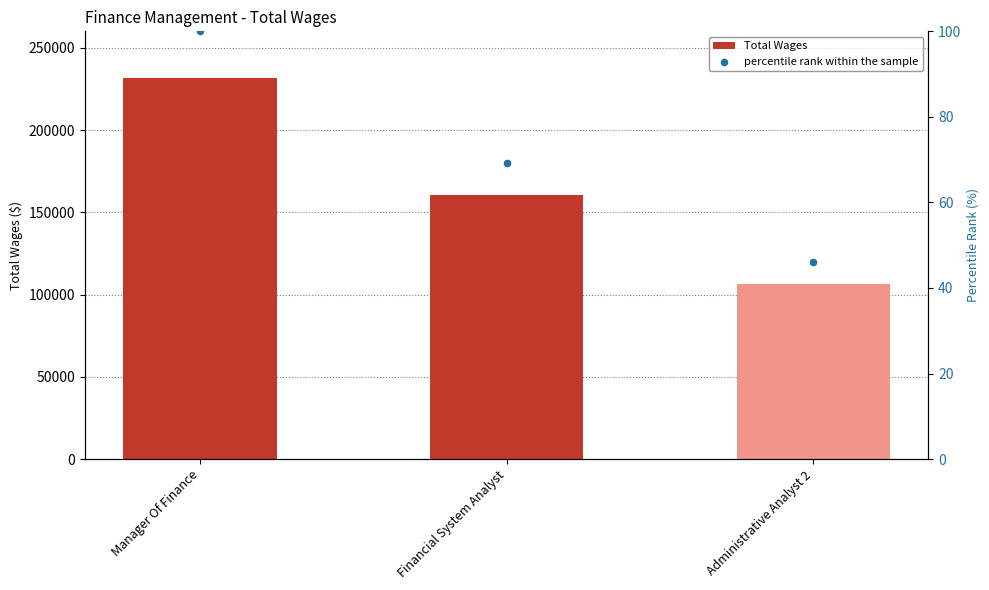

Which series contains the highest Y value?

Total Wages